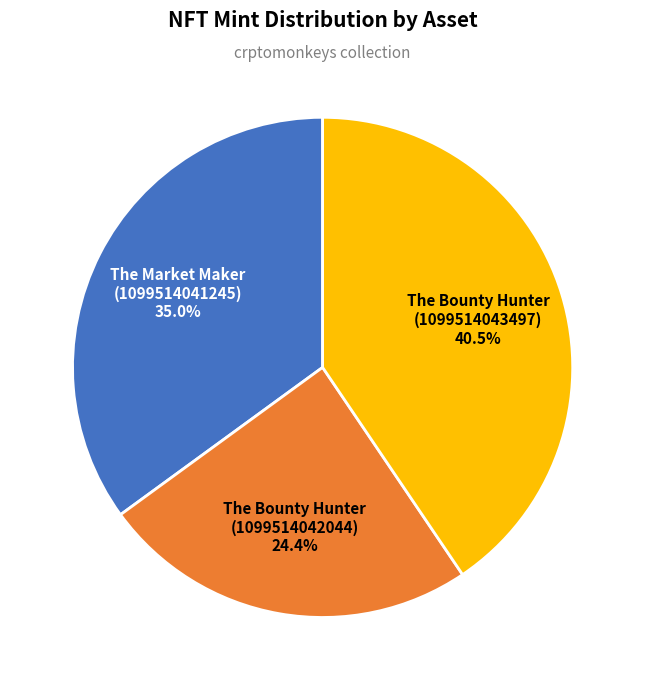

Approximately how many times larger is the value at The Market Maker (1099514041245) compared to The Bounty Hunter (1099514042044)?

1.4